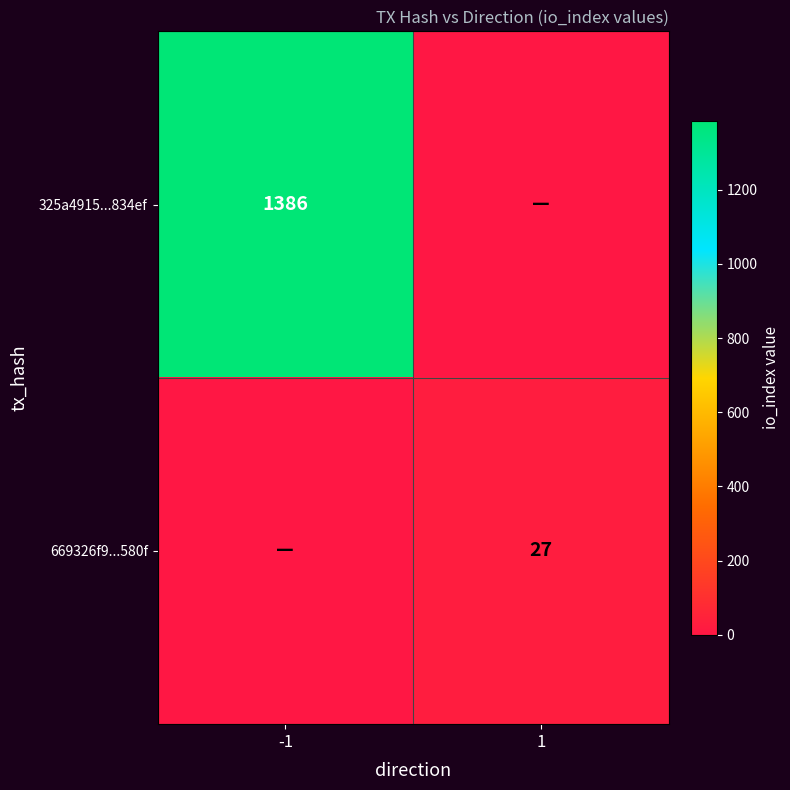

Is the value of 669326f9...580f at 1 greater than the value of 325a4915...834ef at -1?

No